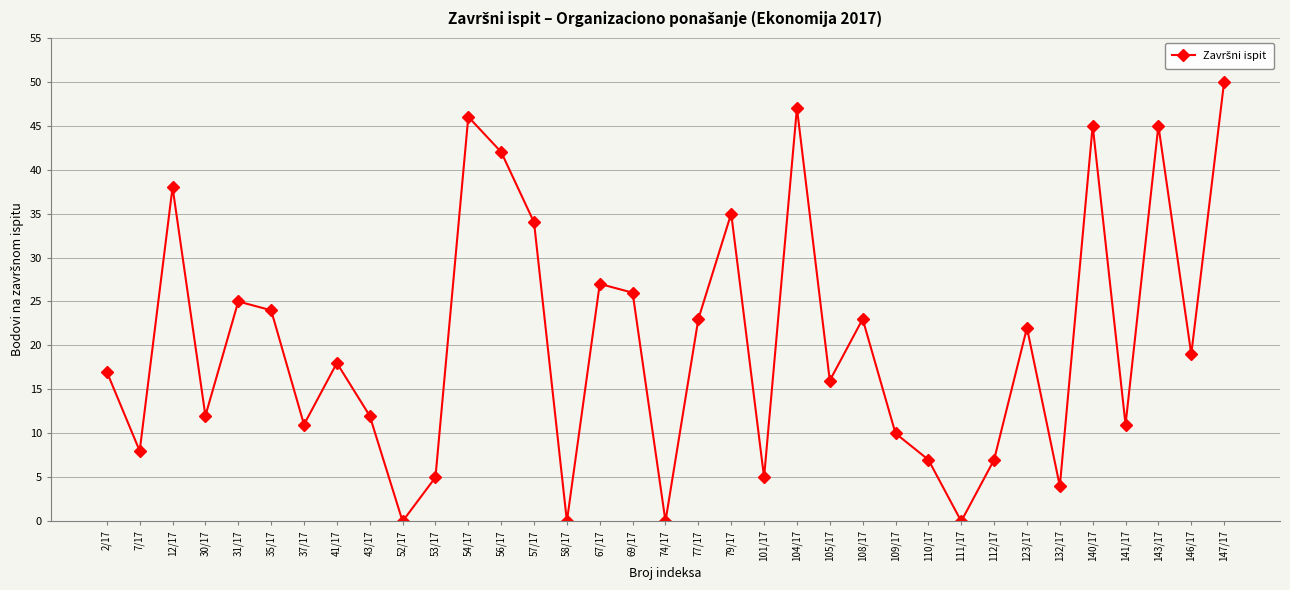

Reading right to left, transcribe all the data shown in this chart.

147/17=50	146/17=19	143/17=45	141/17=11	140/17=45	132/17=4	123/17=22	112/17=7	111/17=0	110/17=7	109/17=10	108/17=23	105/17=16	104/17=47	101/17=5	79/17=35	77/17=23	74/17=0	69/17=26	67/17=27	58/17=0	57/17=34	56/17=42	54/17=46	53/17=5	52/17=0	43/17=12	41/17=18	37/17=11	35/17=24	31/17=25	30/17=12	12/17=38	7/17=8	2/17=17